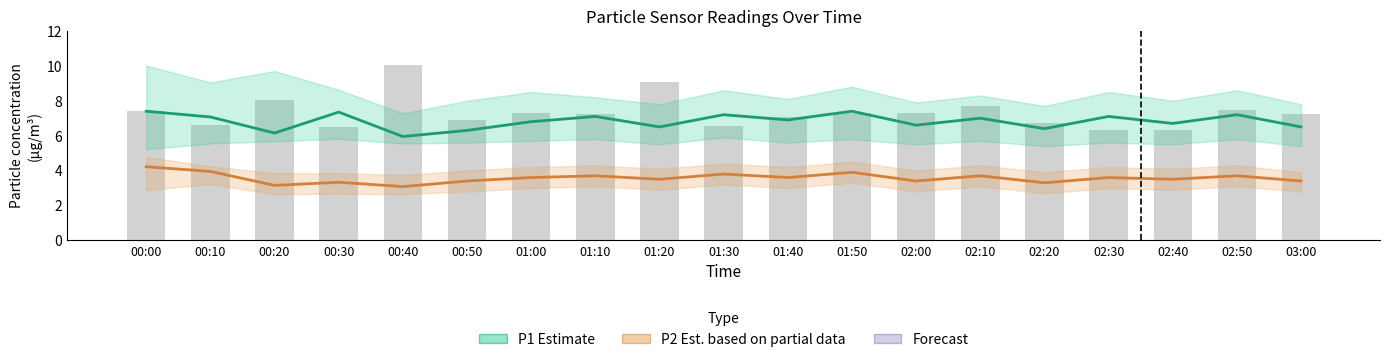

Read the P2 Estimate based on partial data value at 00:00.

4.2